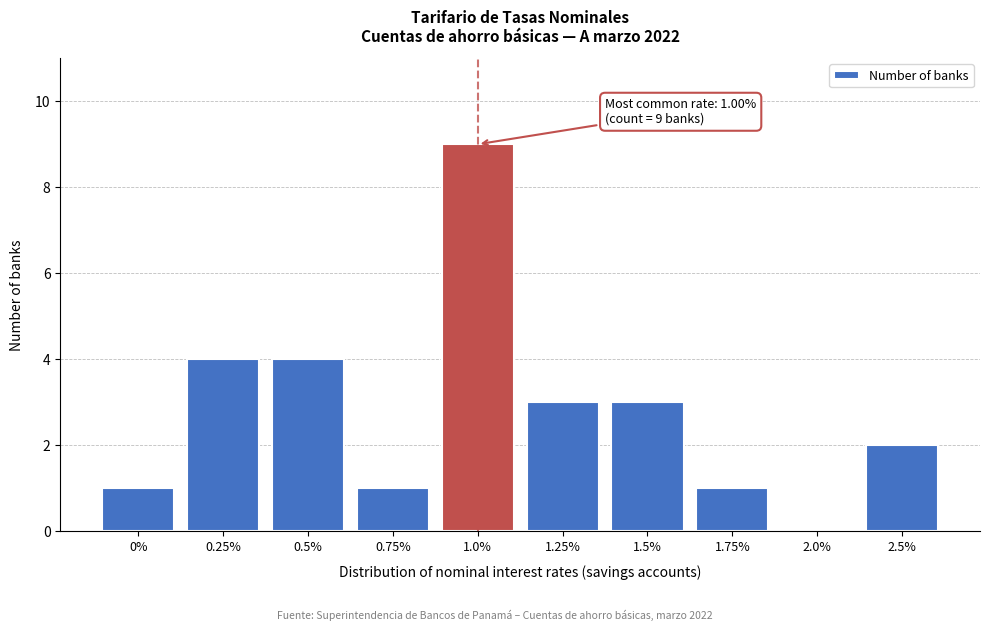

Reading right to left, transcribe all the data shown in this chart.

2.5%=2	2.0%=0	1.75%=1	1.5%=3	1.25%=3	1.0%=9	0.75%=1	0.5%=4	0.25%=4	0%=1